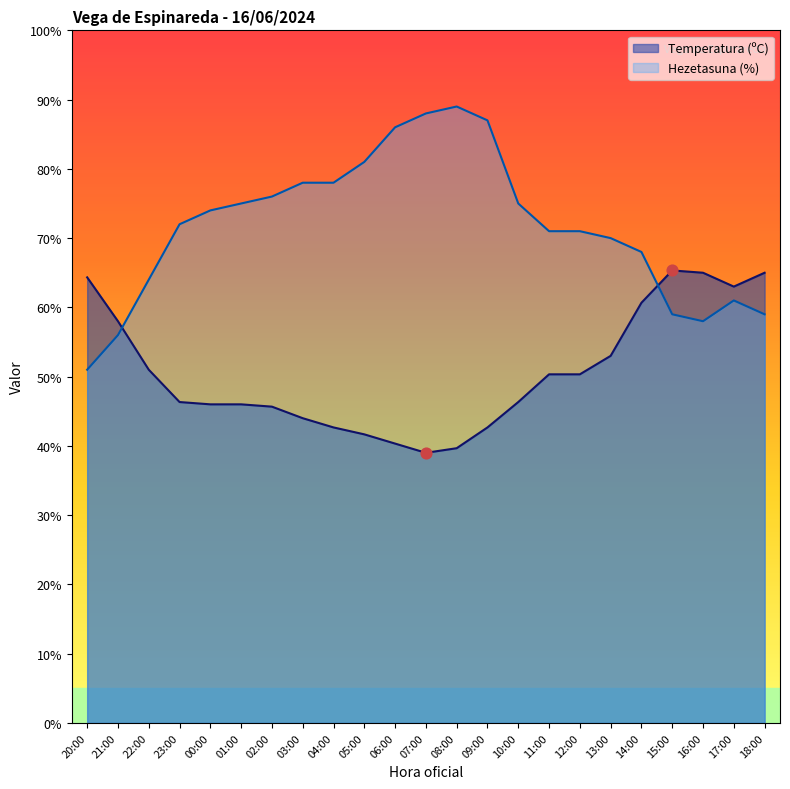

Which series has the widest spread of Y values?

Hezetasuna (%)